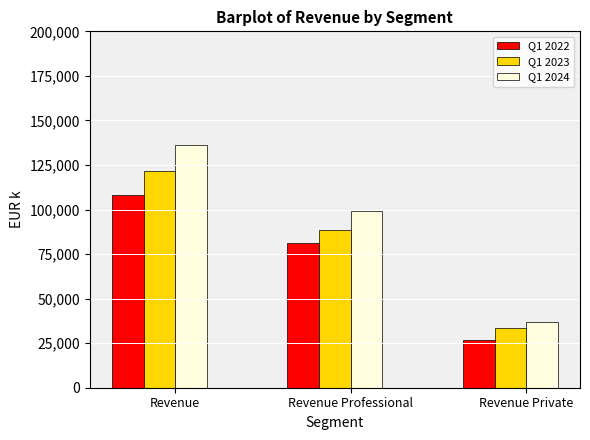

The Q1 2023 series shows 121864 at Revenue. True or false?

True